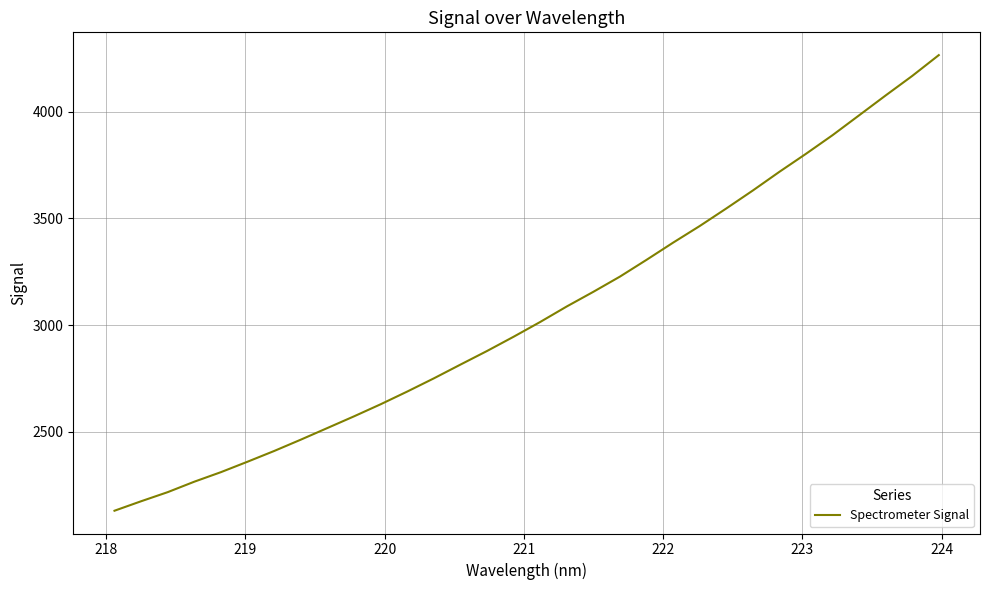

What is the maximum value shown in the chart?

4266.2